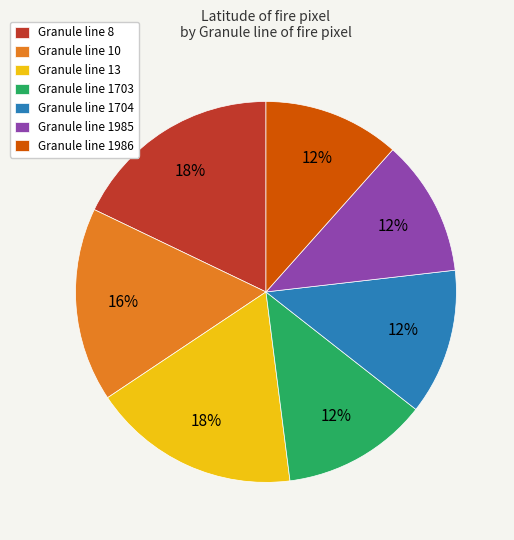

To the nearest percent, what portion does Granule line 10 represent?

16%